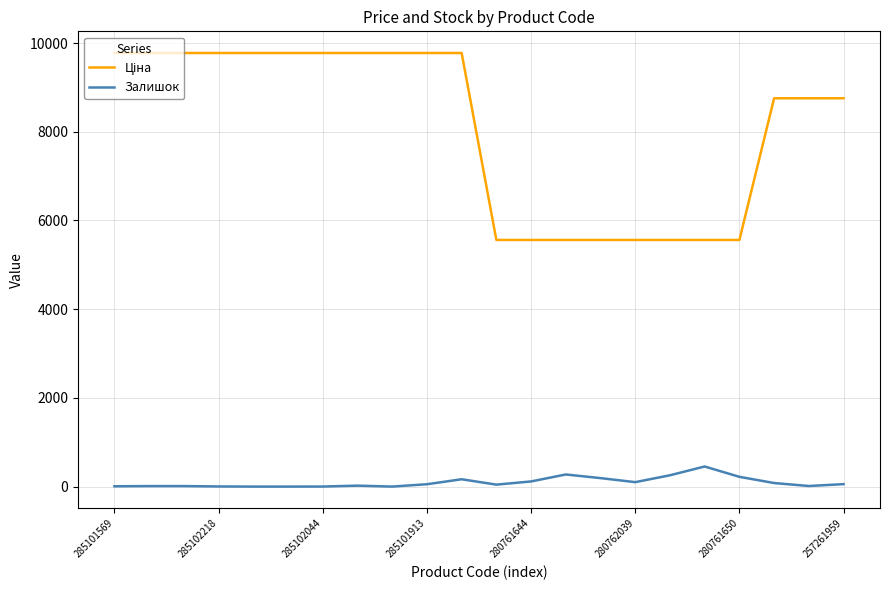

What is the greatest value displayed?

9775.5